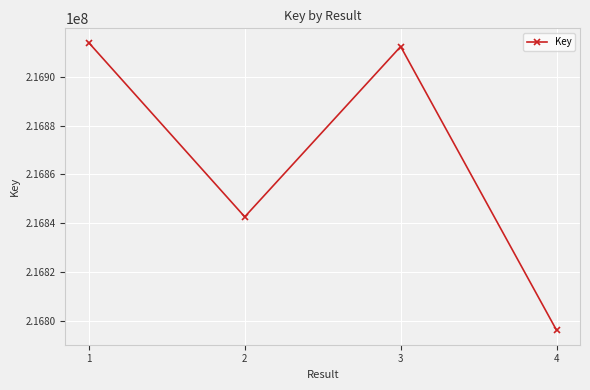

Count the number of categories in the chart.

4